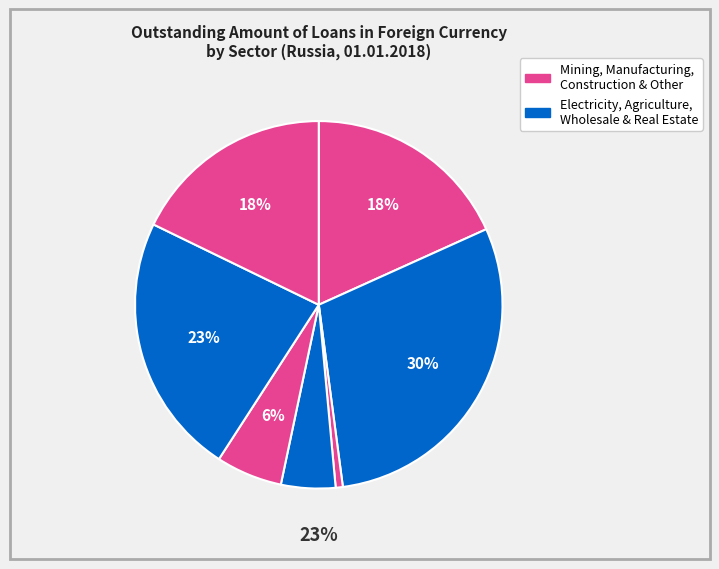

What percentage is the Construction slice, to the nearest percent?

6%